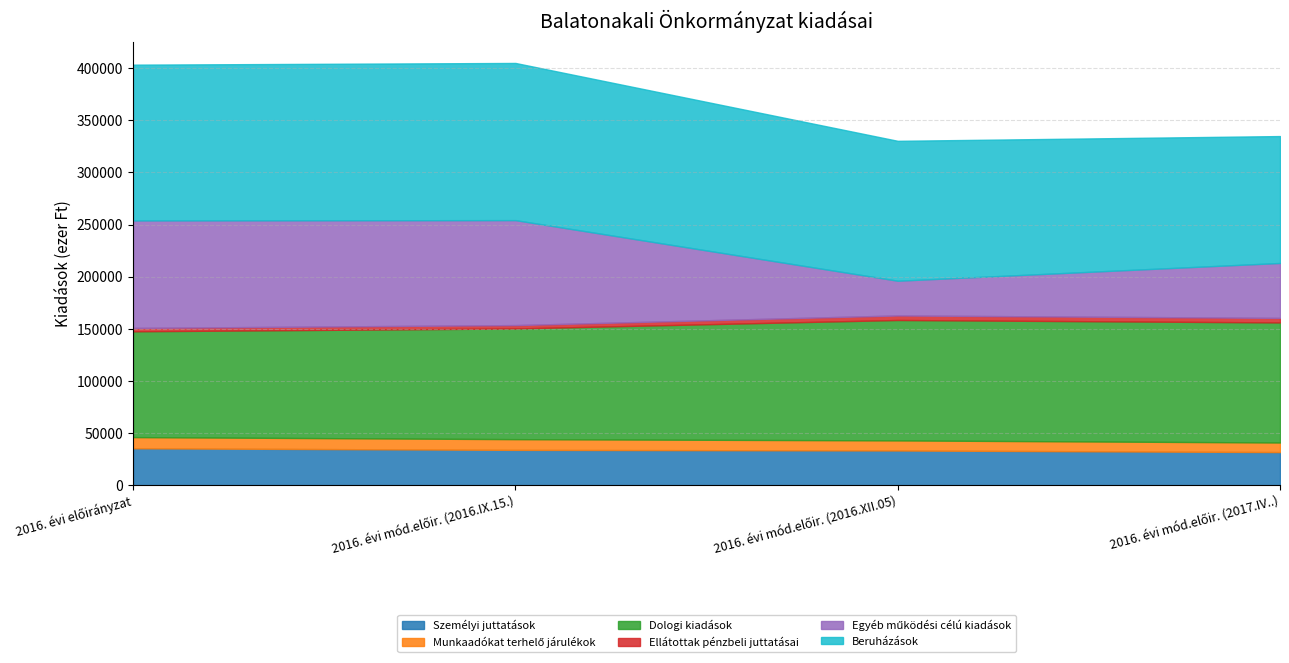

What is the label of the 1st point from the left?

2016. évi előirányzat